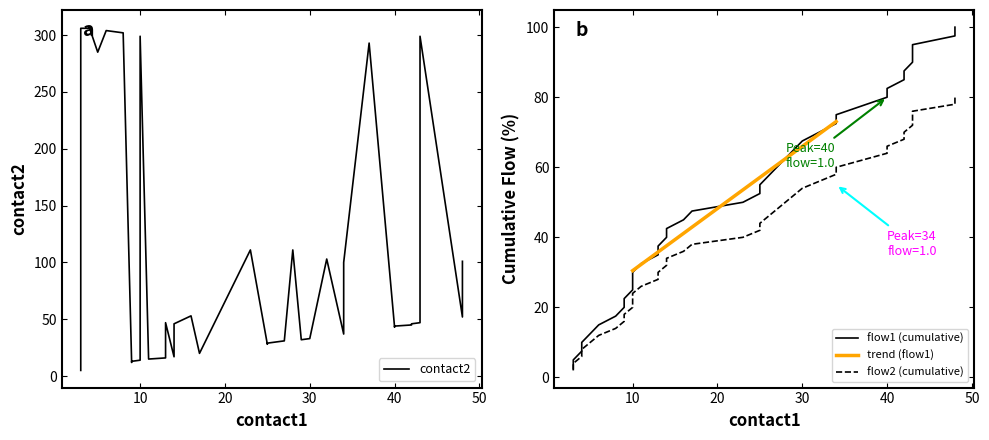

True or false: contact2 and flow2 intersect in this chart.

False